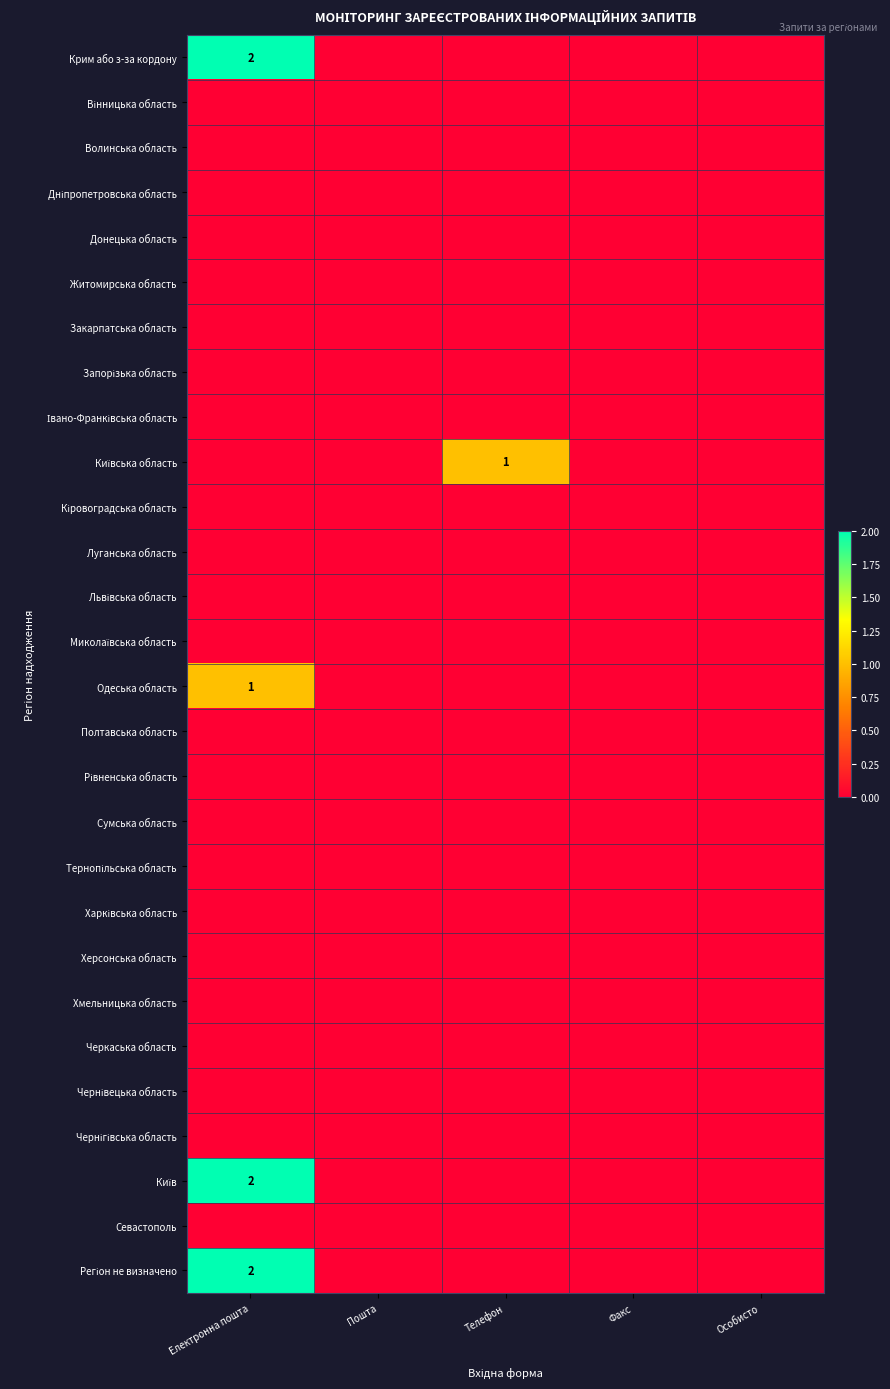

True or false: Кіровоградська область has a value of 0 at Особисто.

True